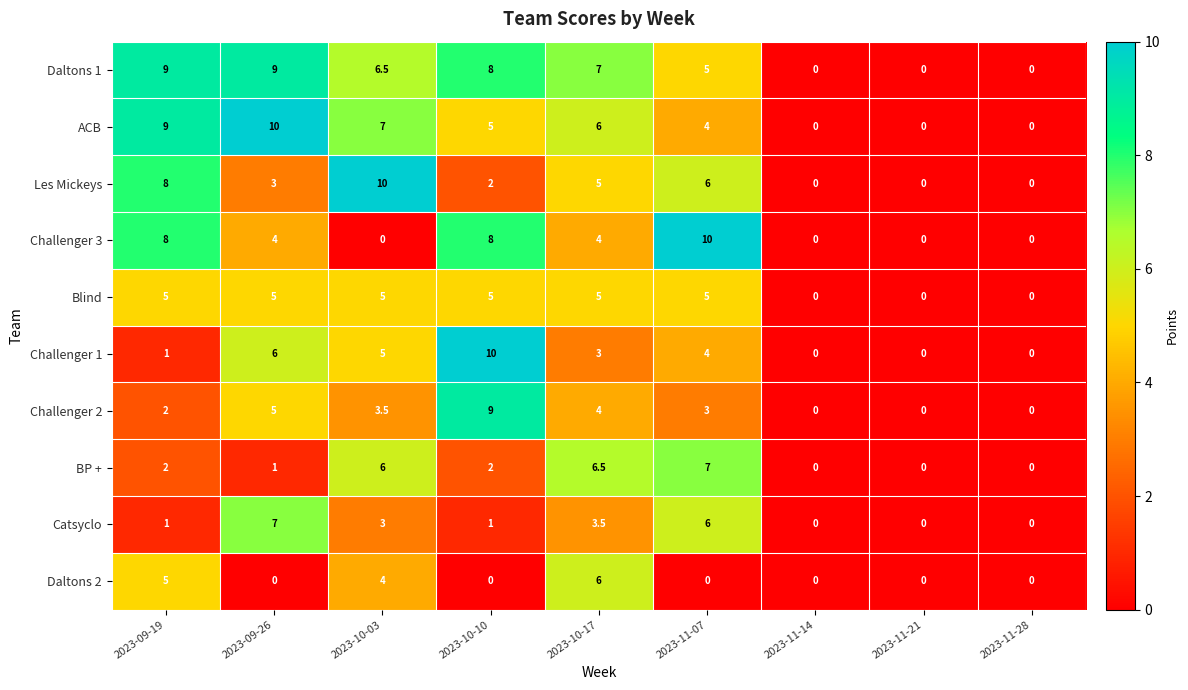

What is the average value of the Les Mickeys series?

3.8